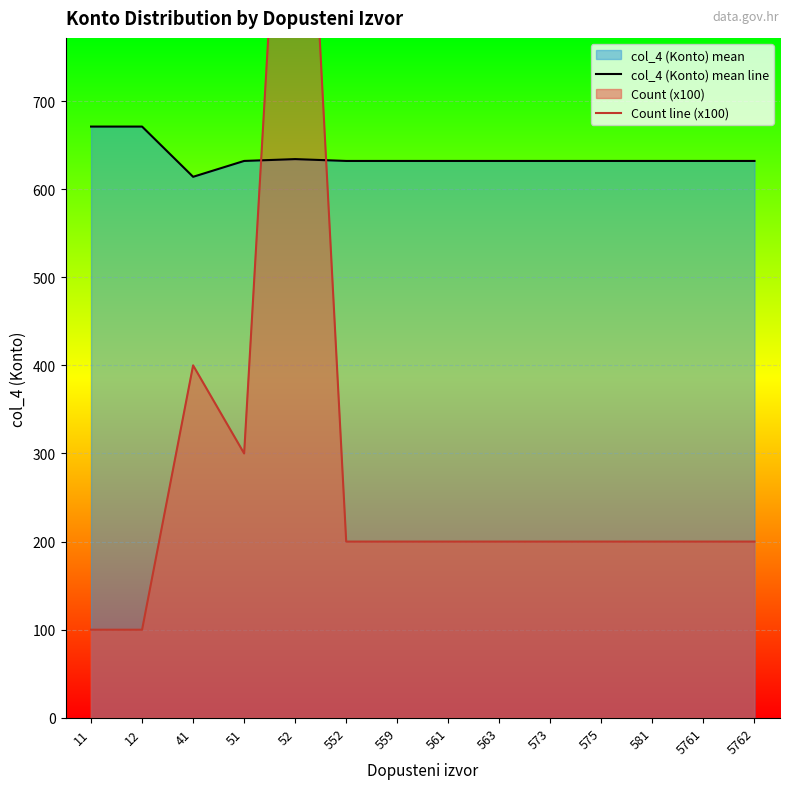

True or false: col_4 (Konto) mean line and Count line (x100) cross at least once.

True